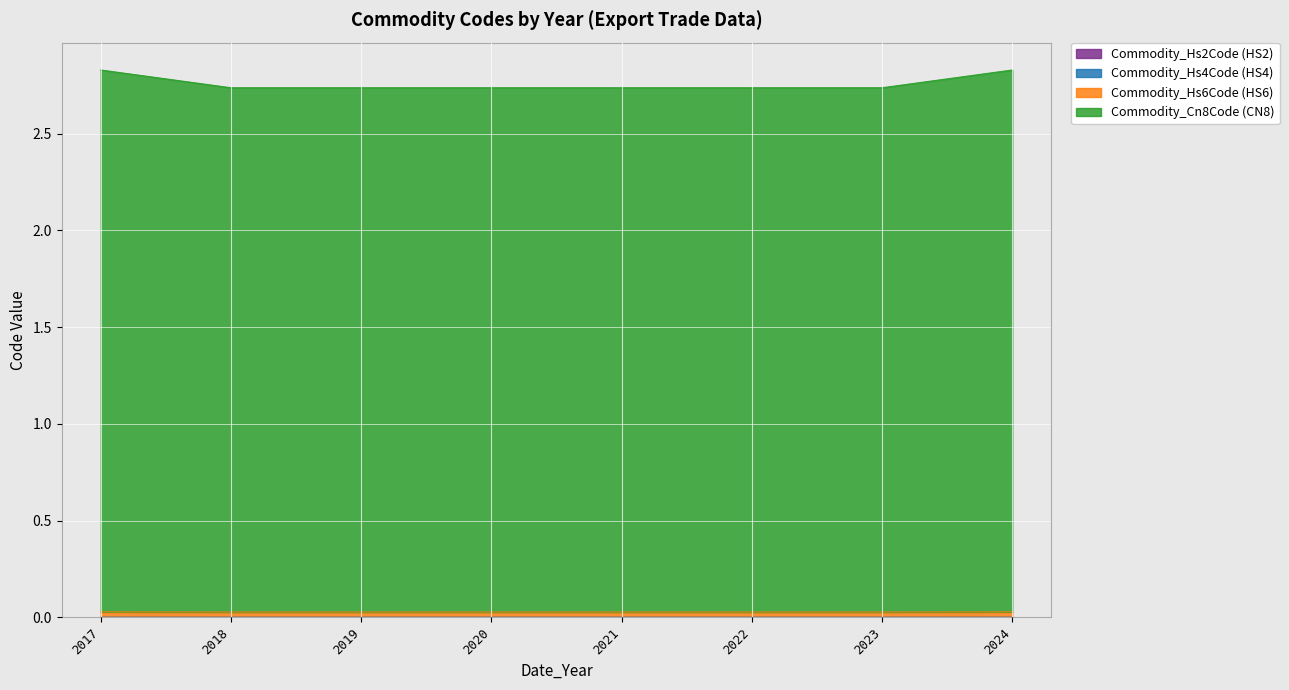

True or false: Commodity_Hs6Code (HS6) and Commodity_Cn8Code (CN8) intersect in this chart.

False